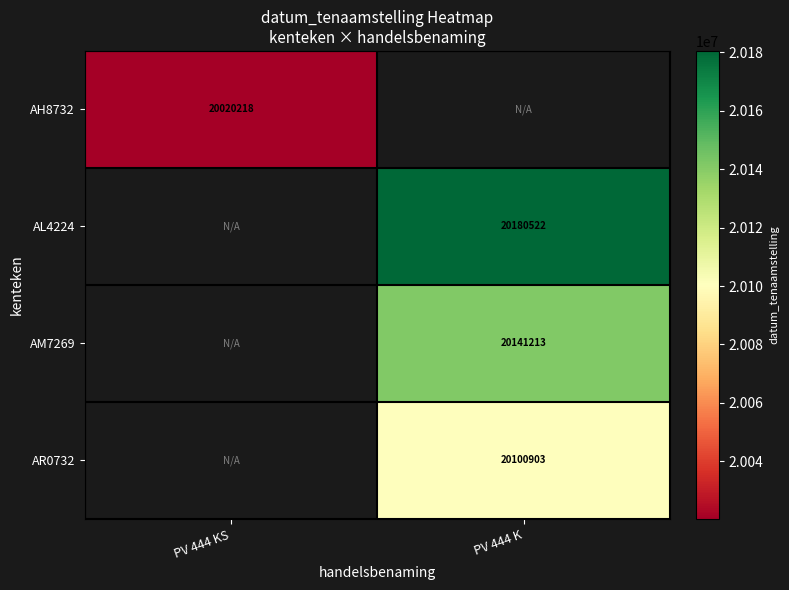

Is it true that AM7269 equals 29250787 at PV 444 K?

False